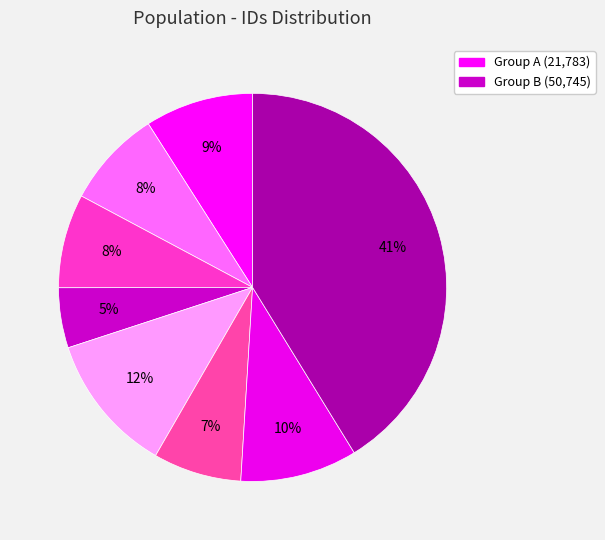

Count the number of slices in the pie.

8